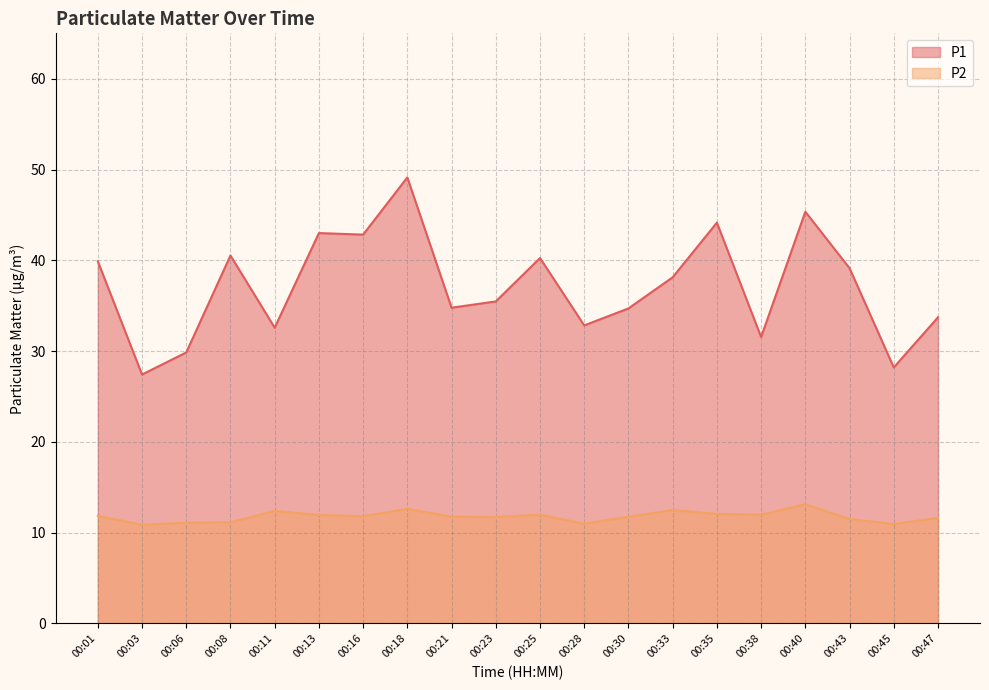

What is the minimum value for P1?

27.4